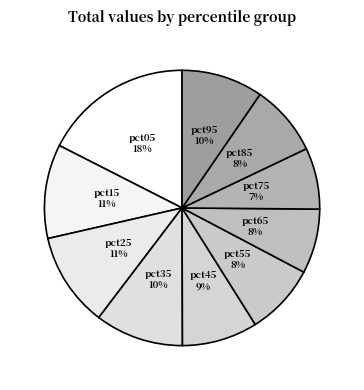

To the nearest percent, what is the average slice percentage?

10%